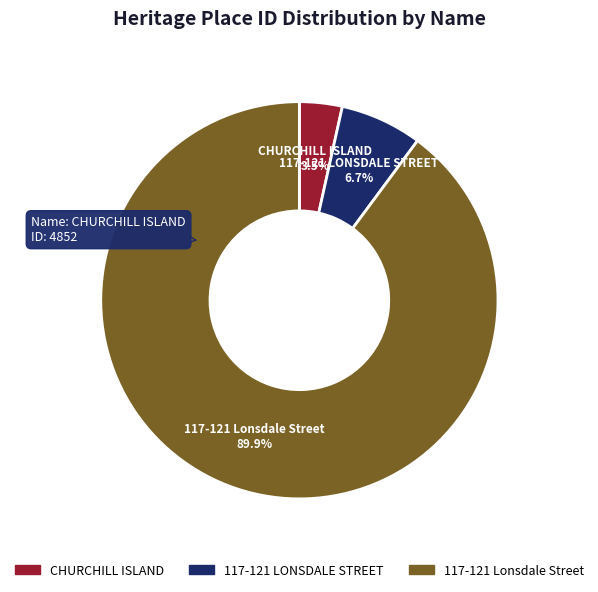

To the nearest percent, what is the difference between the 117-121 Lonsdale Street and CHURCHILL ISLAND slice percentages?

86%